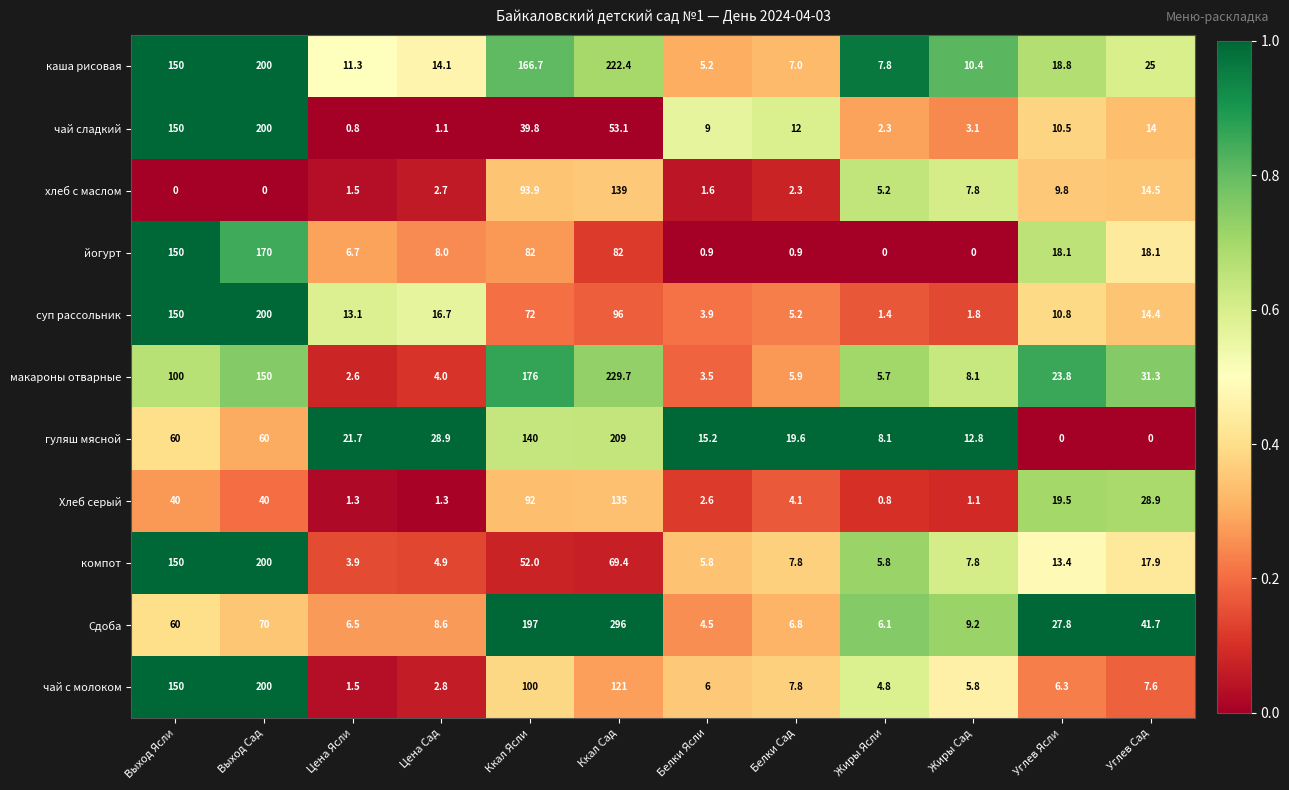

Read the макароны отварные value at Ккал Сад.

229.7